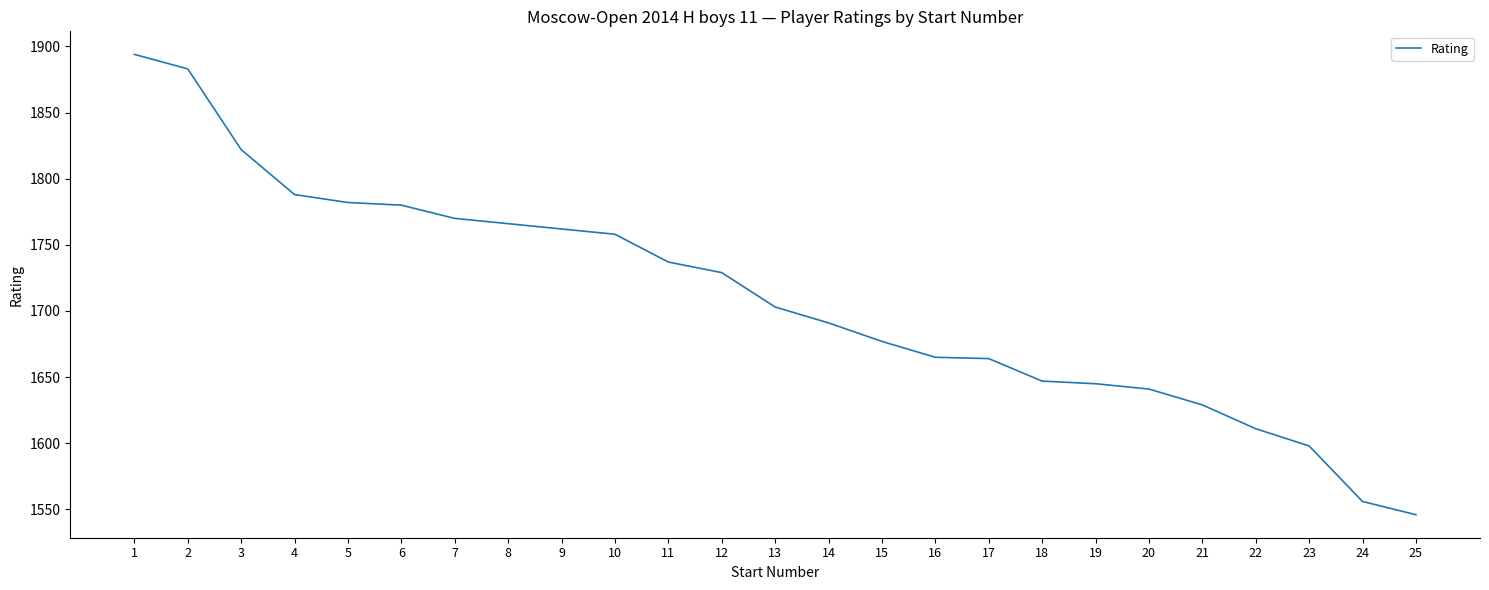

At which label does the data first exceed 1703?

1